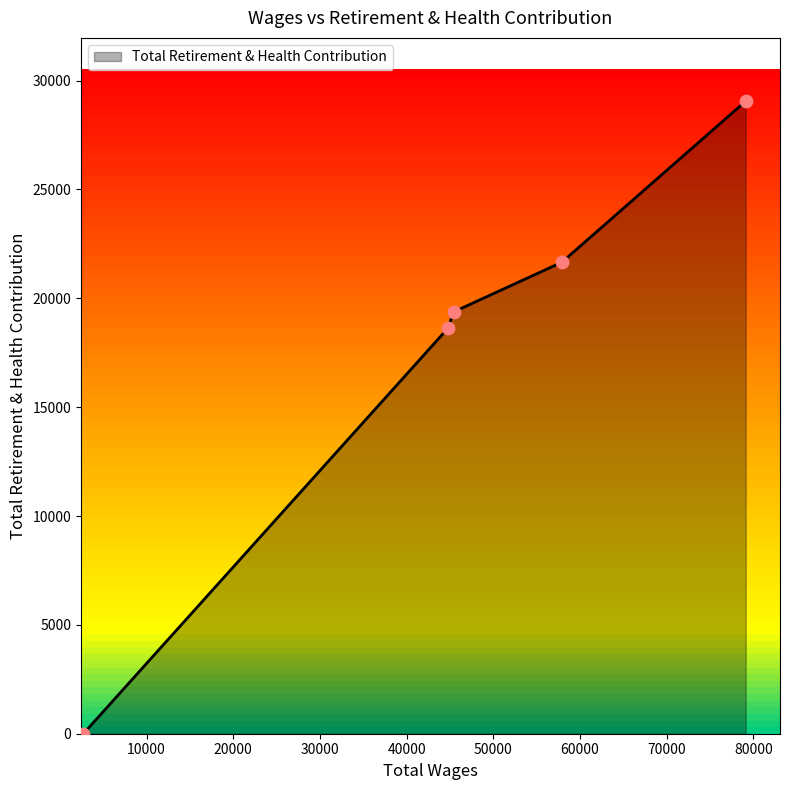

What is the sum of all values?

88713